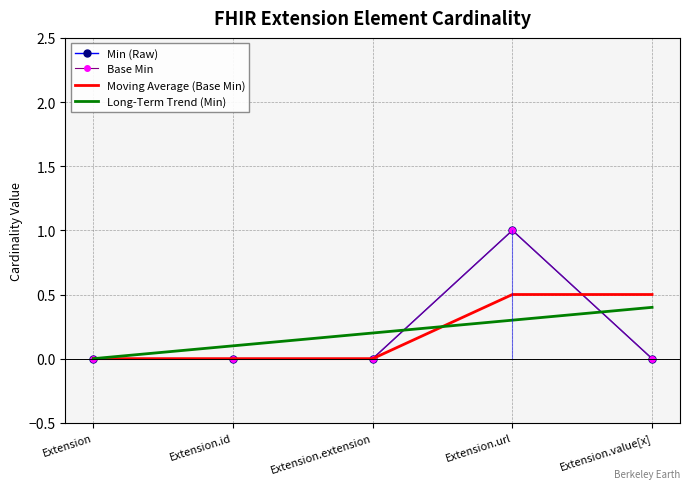

What position from the right is Extension.id?

4